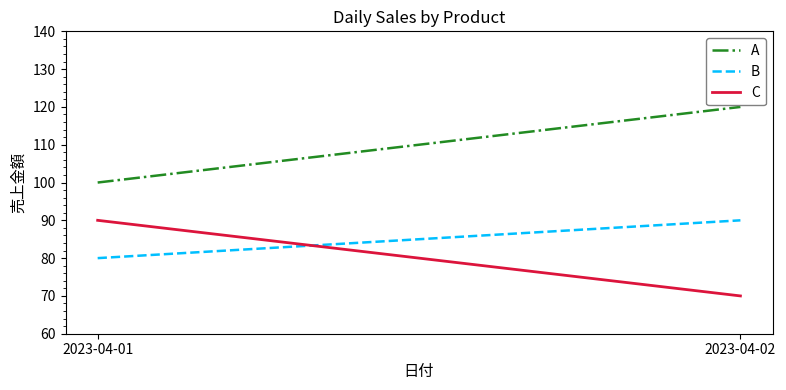

Which label corresponds to the largest value in the chart?

2023-04-02